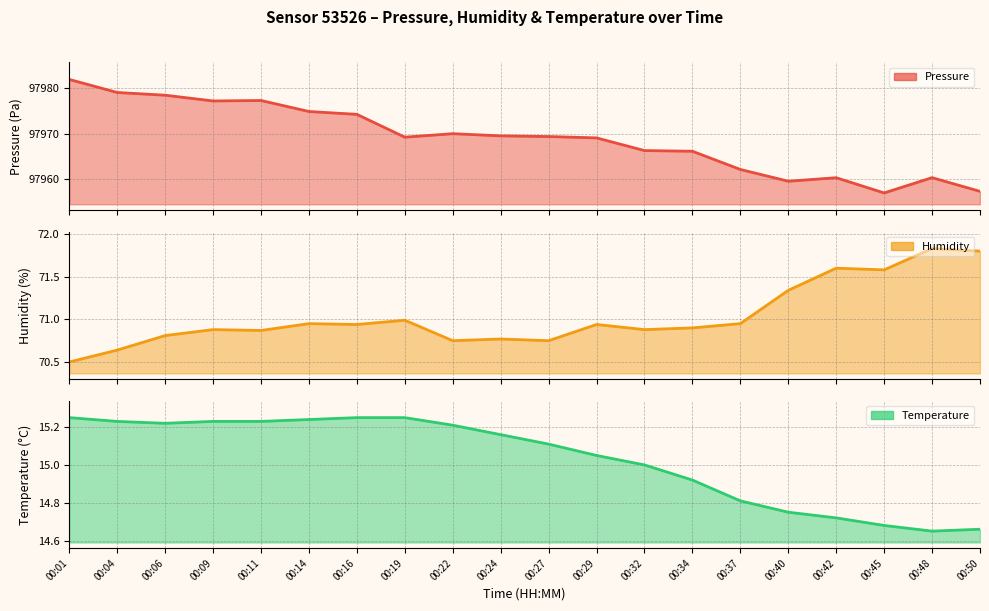

What is the value of the temperature point at the 15th from the left?

14.8